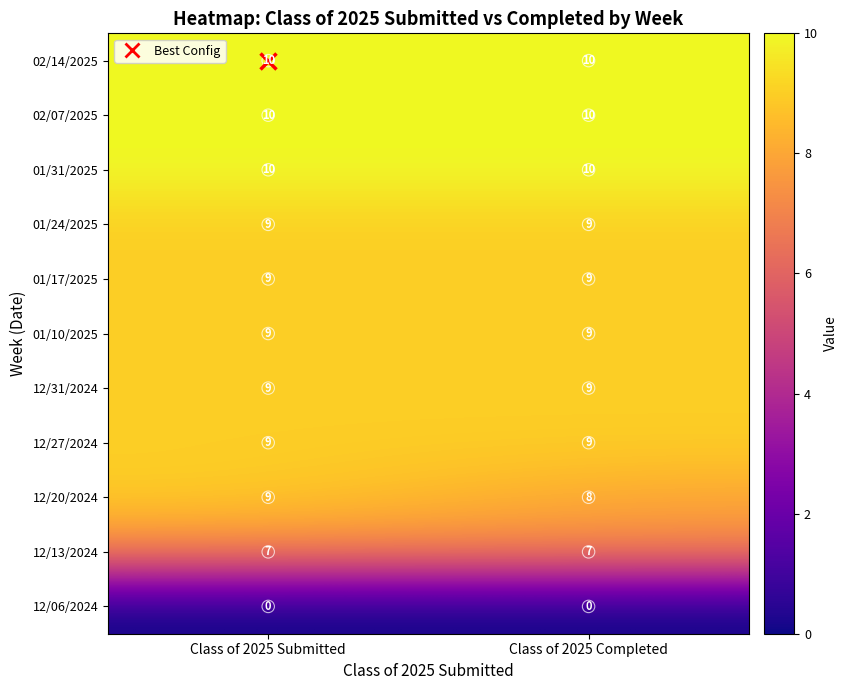

Is it true that 12/20/2024 equals 9 at Class of 2025 Submitted?

True